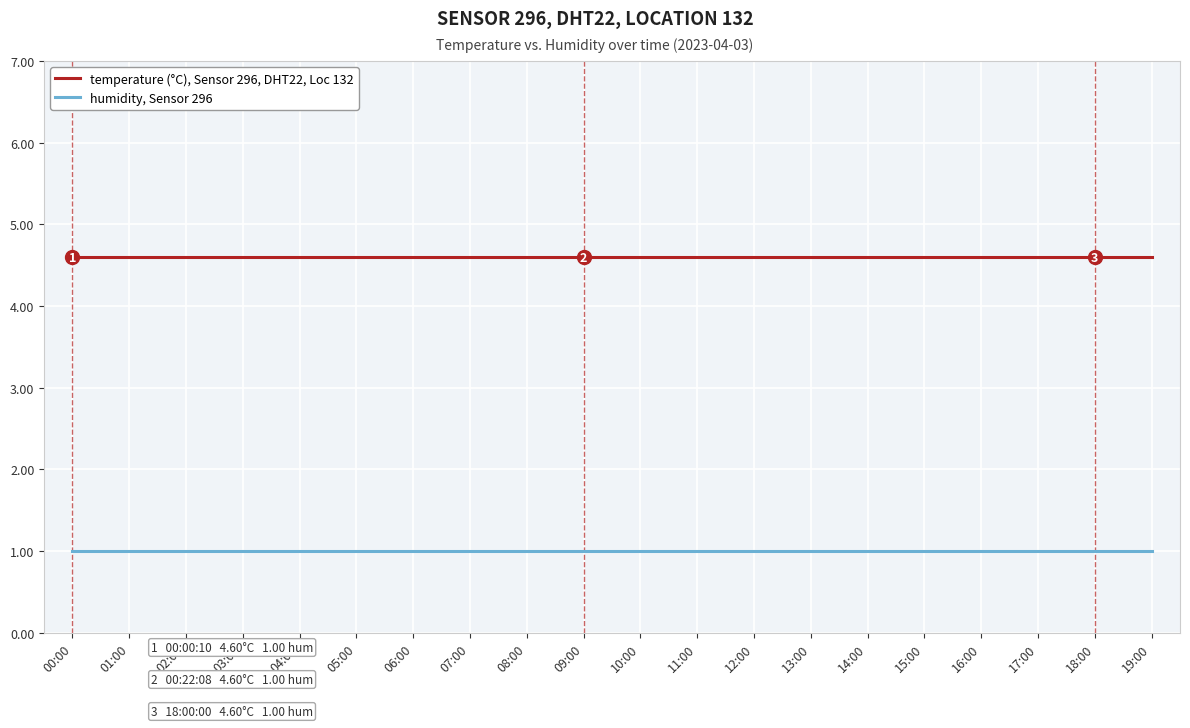

Is it true that humidity, Sensor 296 equals 1.0 at 01:00?

True